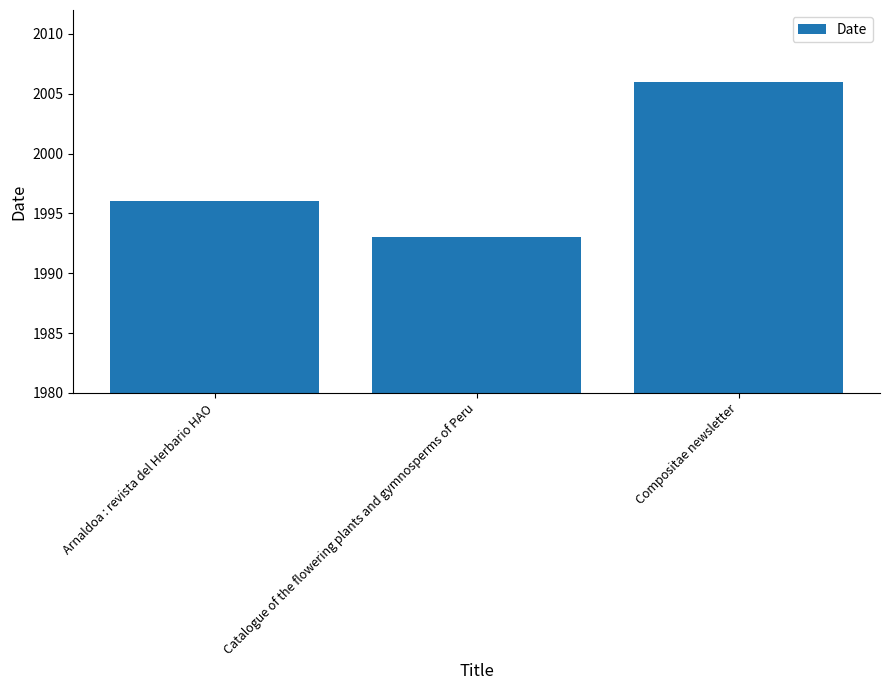

What is the maximum value shown in the chart?

2006